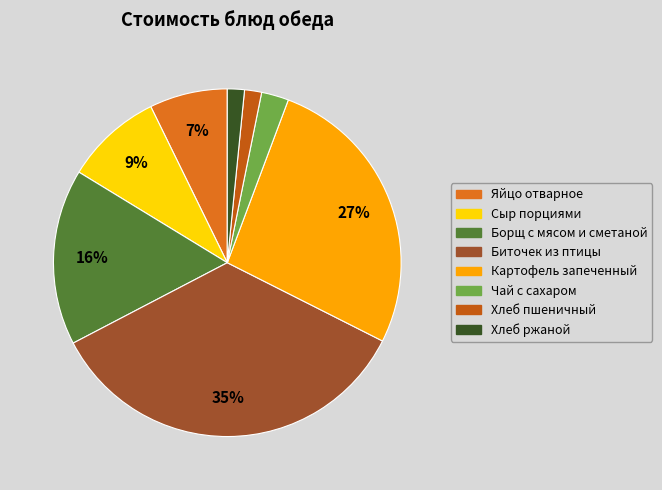

Rank the categories by value from highest to lowest.

Биточек из птицы, Картофель запеченный, Борщ с мясом и сметаной, Сыр порциями, Яйцо отварное, Чай с сахаром, Хлеб пшеничный, Хлеб ржаной